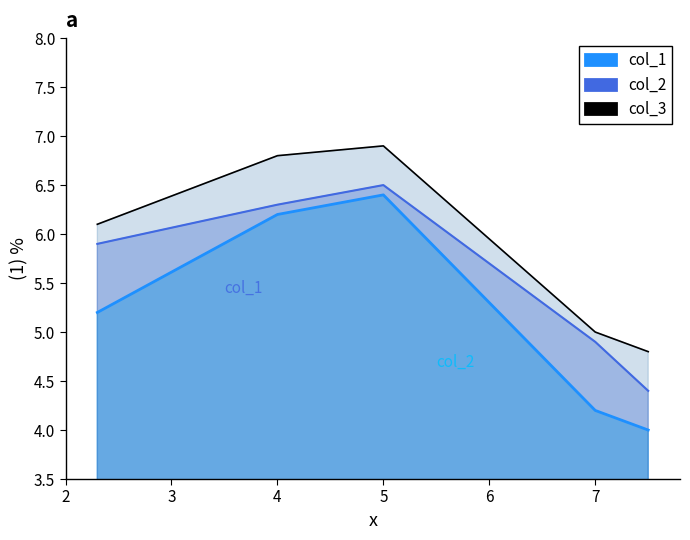

True or false: col_2 and col_1 intersect in this chart.

False